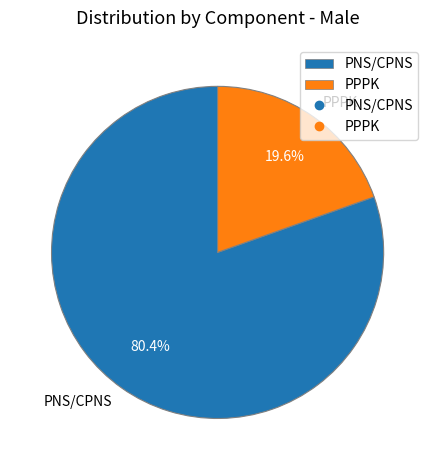

True or false: PPPK accounts for 13% of the total.

False